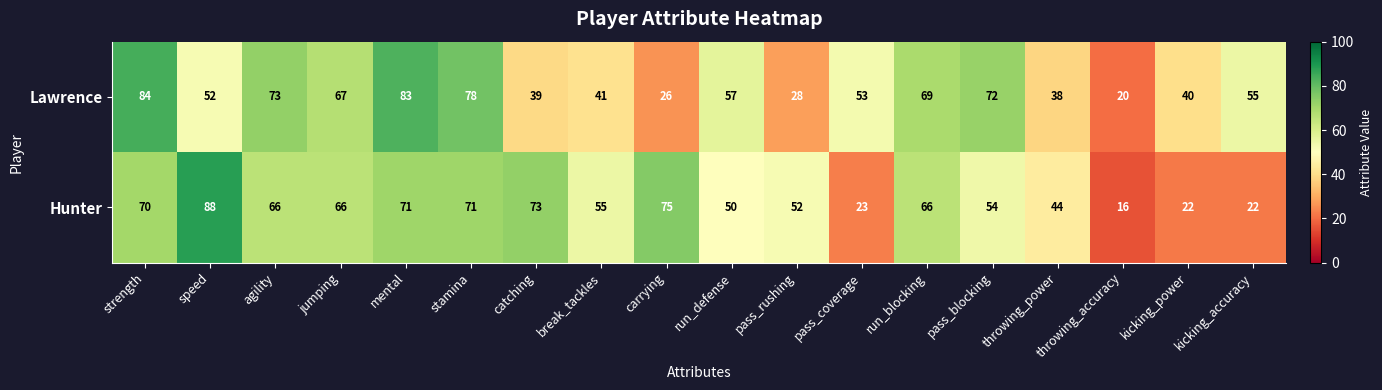

What is the sum of the Lawrence values at kicking_accuracy and run_blocking?

124